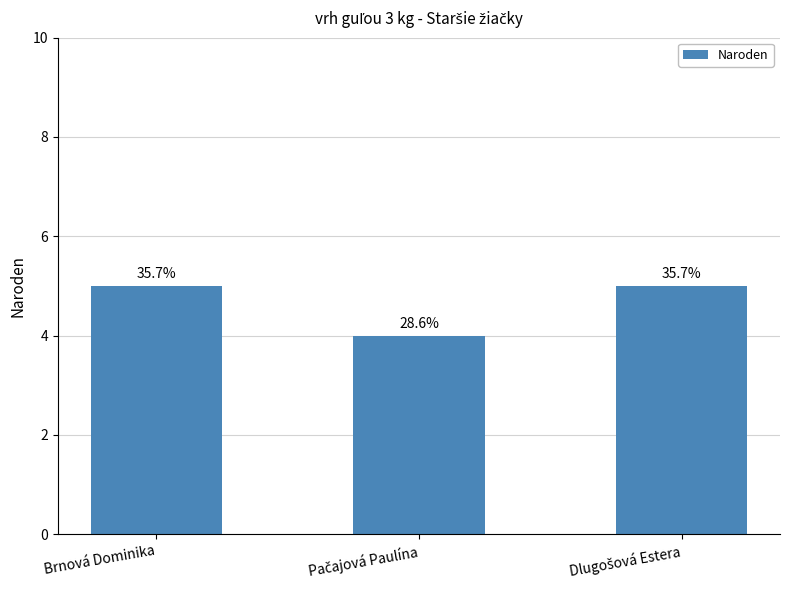

At which category does the chart reach its minimum across all series?

Pačajová Paulína